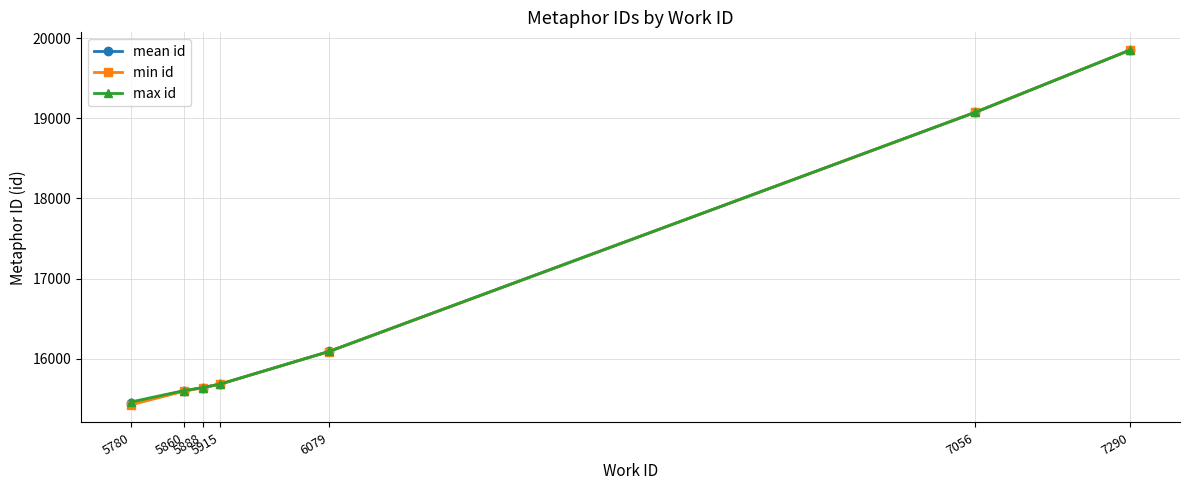

What are all the series names shown in the legend?

mean id, min id, max id